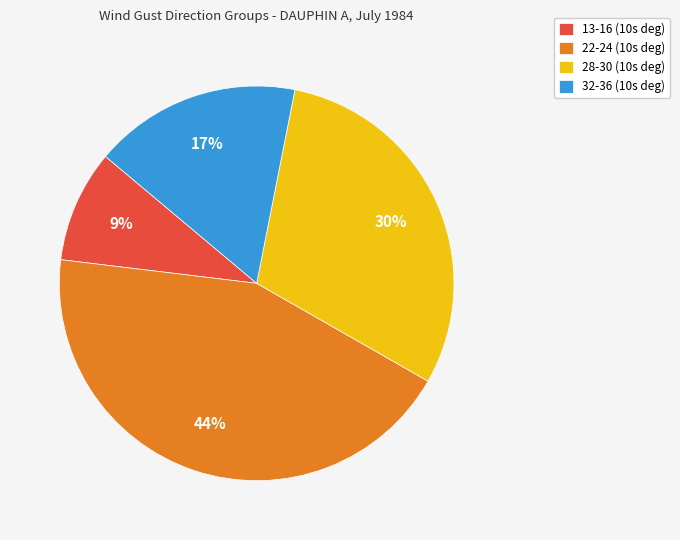

How many slices are in this pie chart?

4